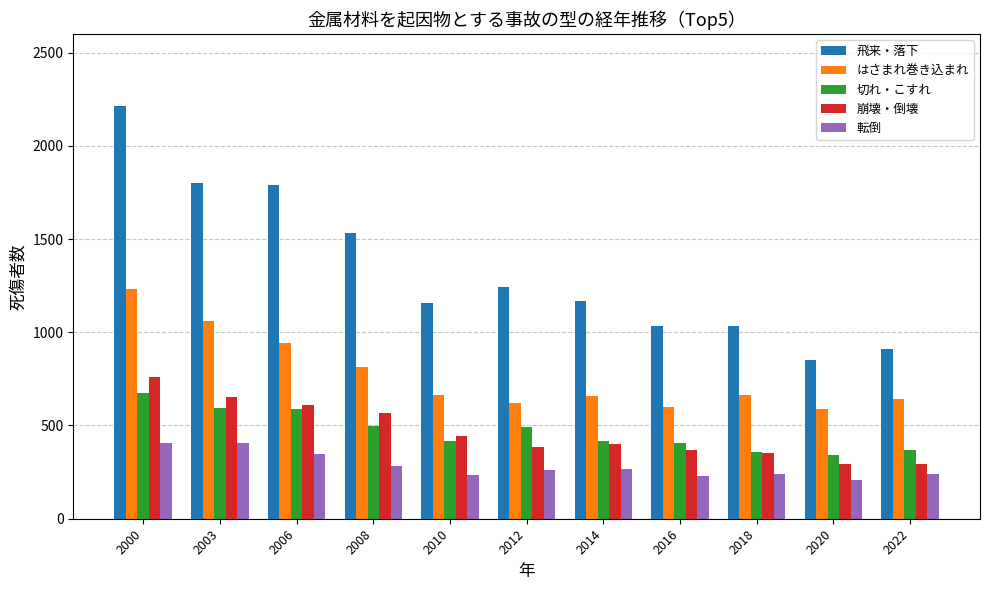

Where does the 飛来・落下 series first go above 1167?

2000